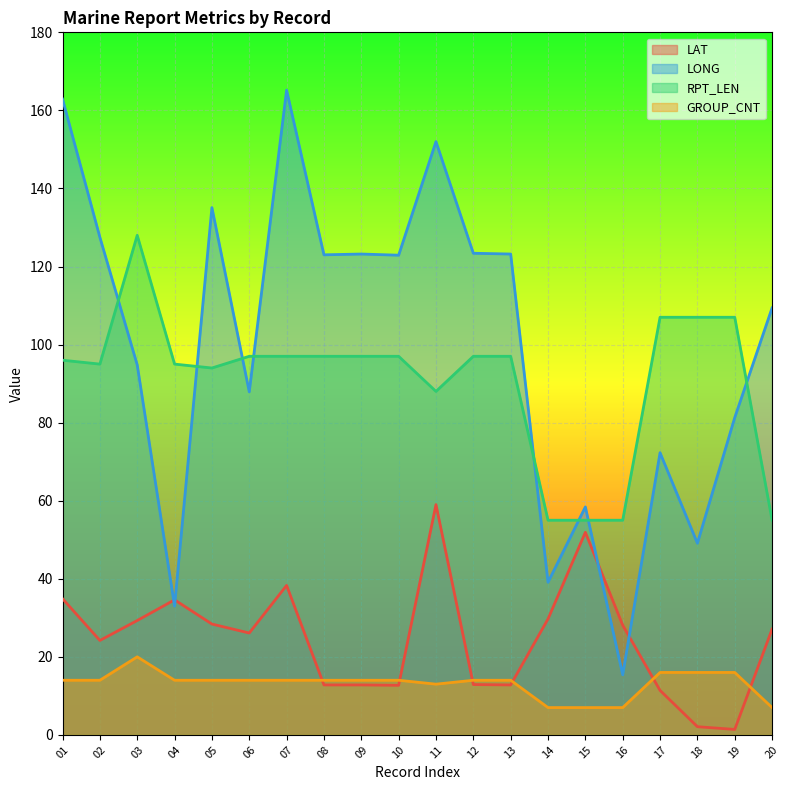

How many interior local valleys does the LAT series have?

5